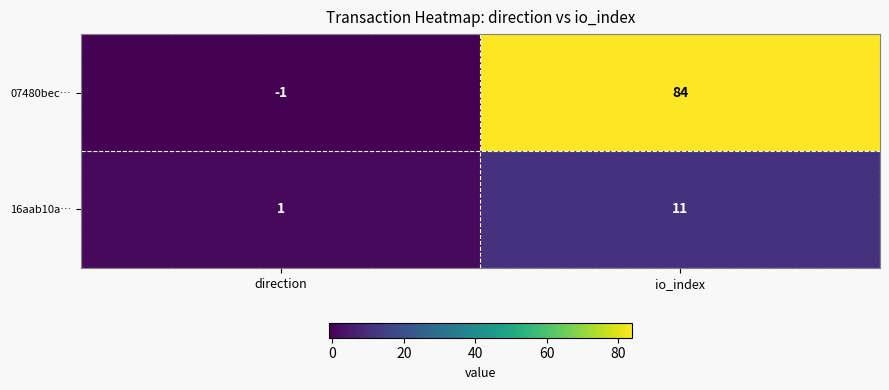

Which category has the highest value across all series?

io_index